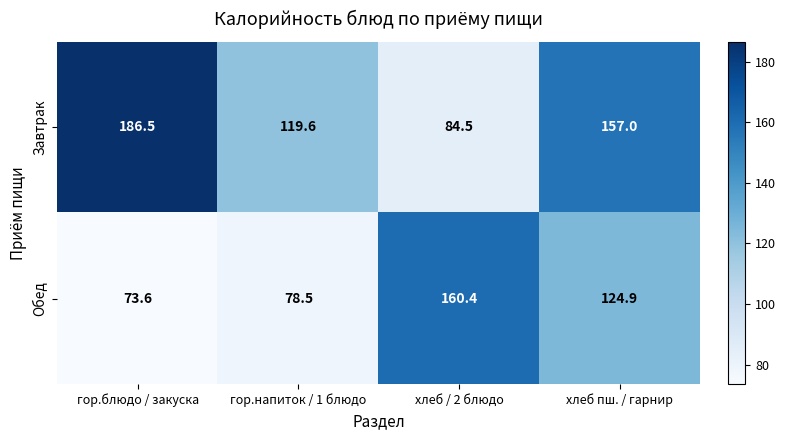

What is the difference between the maximum and minimum values in the Завтрак series?

102.0